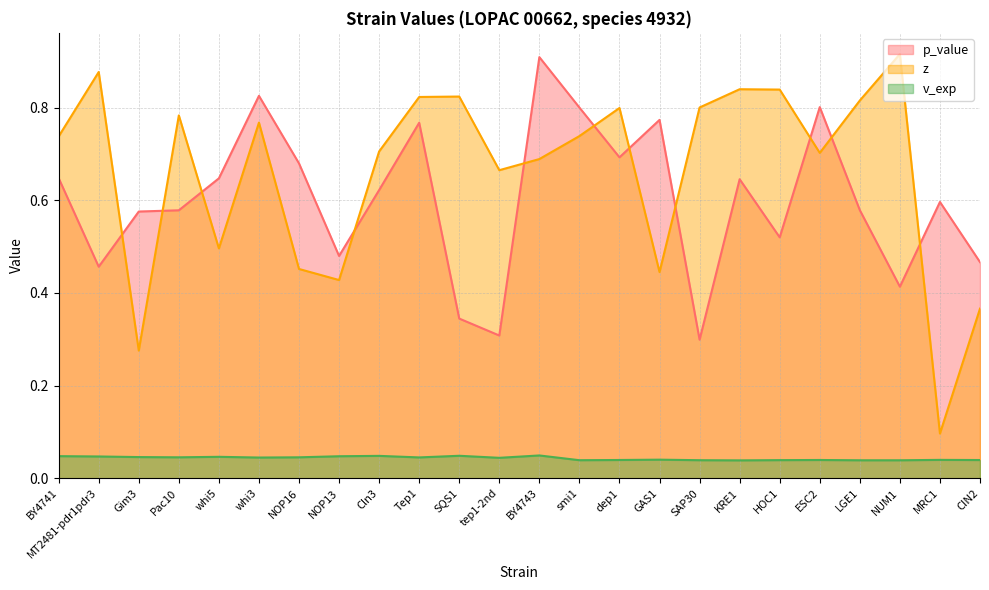

The value of z at NUM1 is 0.9. True or false?

True